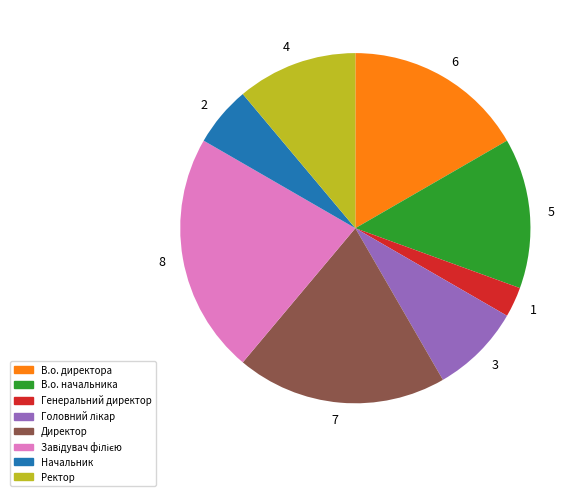

How many slices are in this pie chart?

8